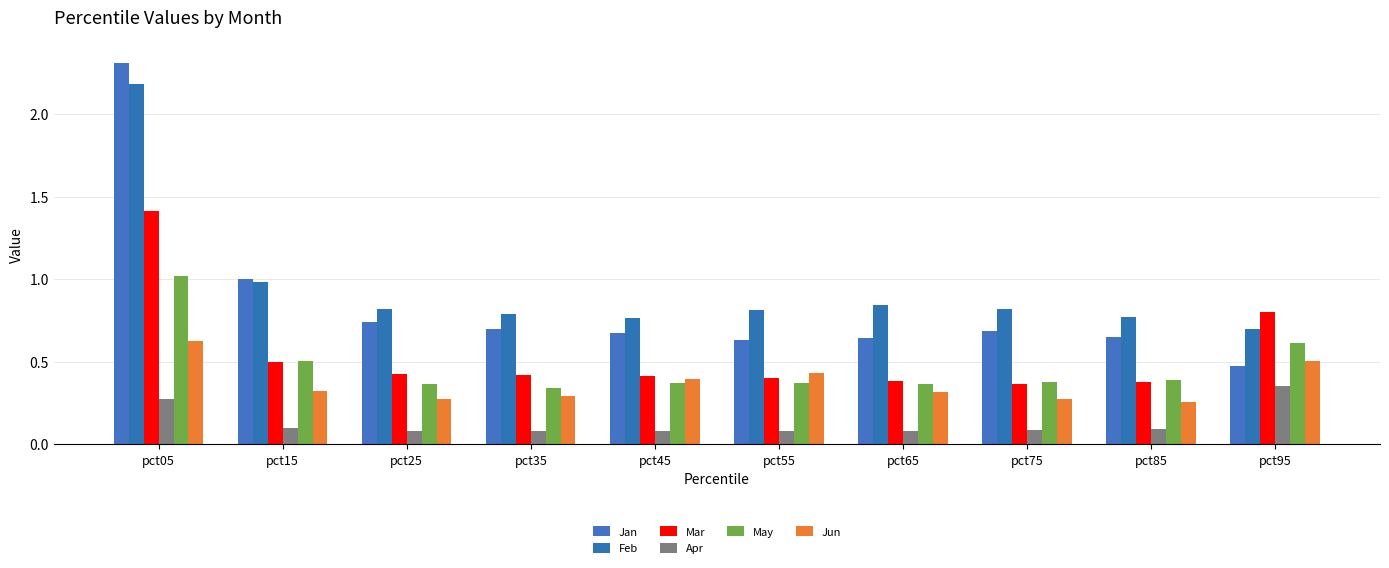

What is the approximate value of Feb at pct85?

0.8